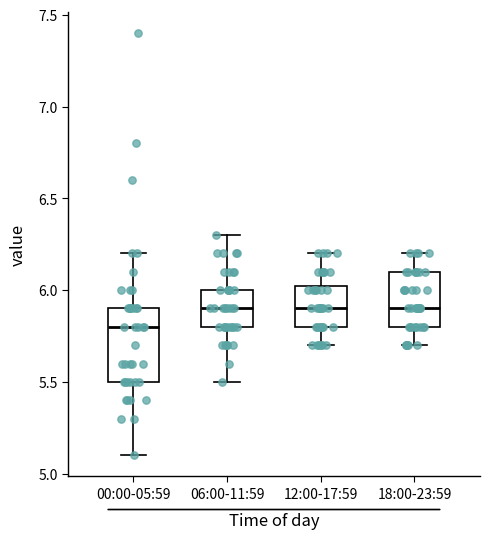

Reading left to right, read every box against the y-axis: the position of its median line, the range the box covers, and the ends of its whiskers. The values are not printed on the chart, so give them approximately, as read against the axis.

00:00-05:59: median 5.80, box 5.50 to 5.90, whiskers 5.10 to 6.20
06:00-11:59: median 5.90, box 5.80 to 6.00, whiskers 5.50 to 6.30
12:00-17:59: median 5.90, box 5.80 to 6.05, whiskers 5.70 to 6.20
18:00-23:59: median 5.90, box 5.80 to 6.10, whiskers 5.70 to 6.20